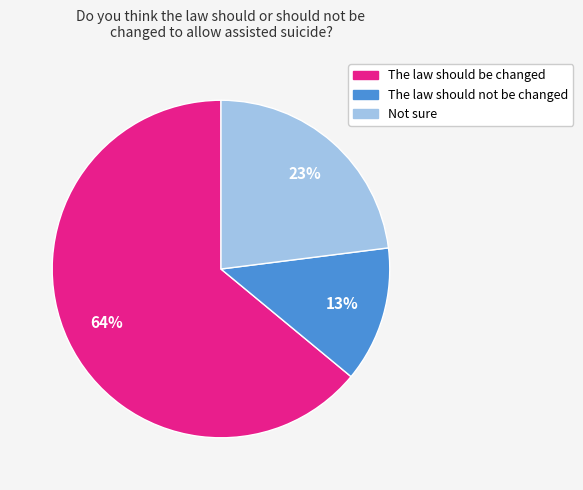

The The law should be changed slice represents 70% of the pie. True or false?

False